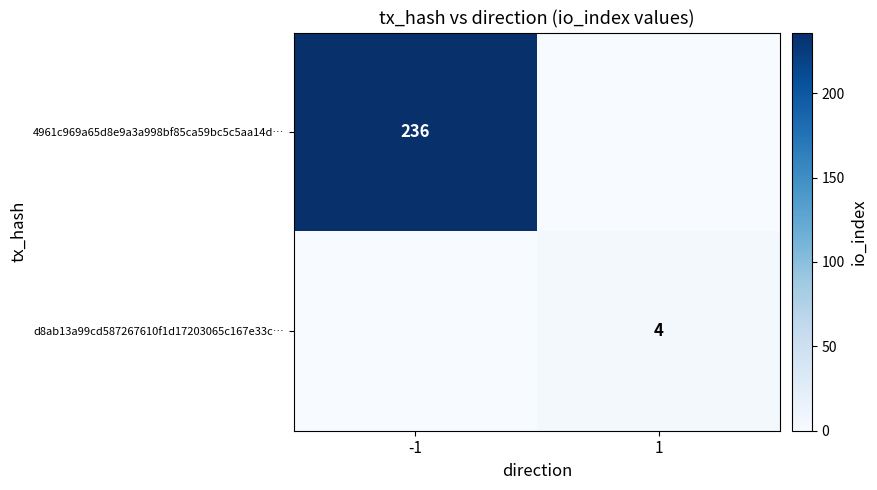

True or false: 4961c969a65d8e9a3a998bf85ca59bc5c5aa14d… has a value of 236 at -1.

True